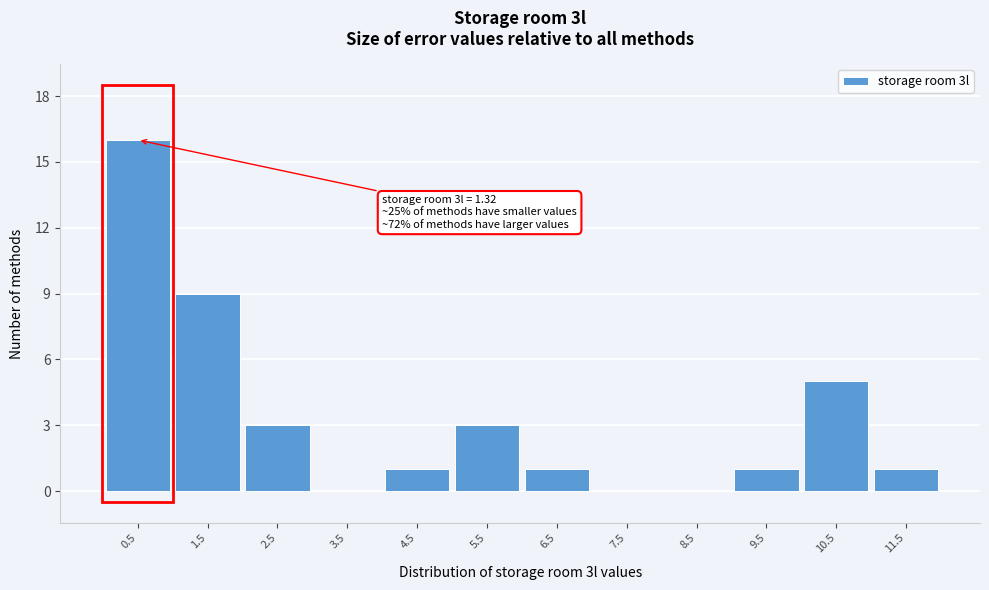

Reading right to left, extract all data points from this chart.

11.5=1	10.5=5	9.5=1	8.5=0	7.5=0	6.5=1	5.5=3	4.5=1	3.5=0	2.5=3	1.5=9	0.5=16